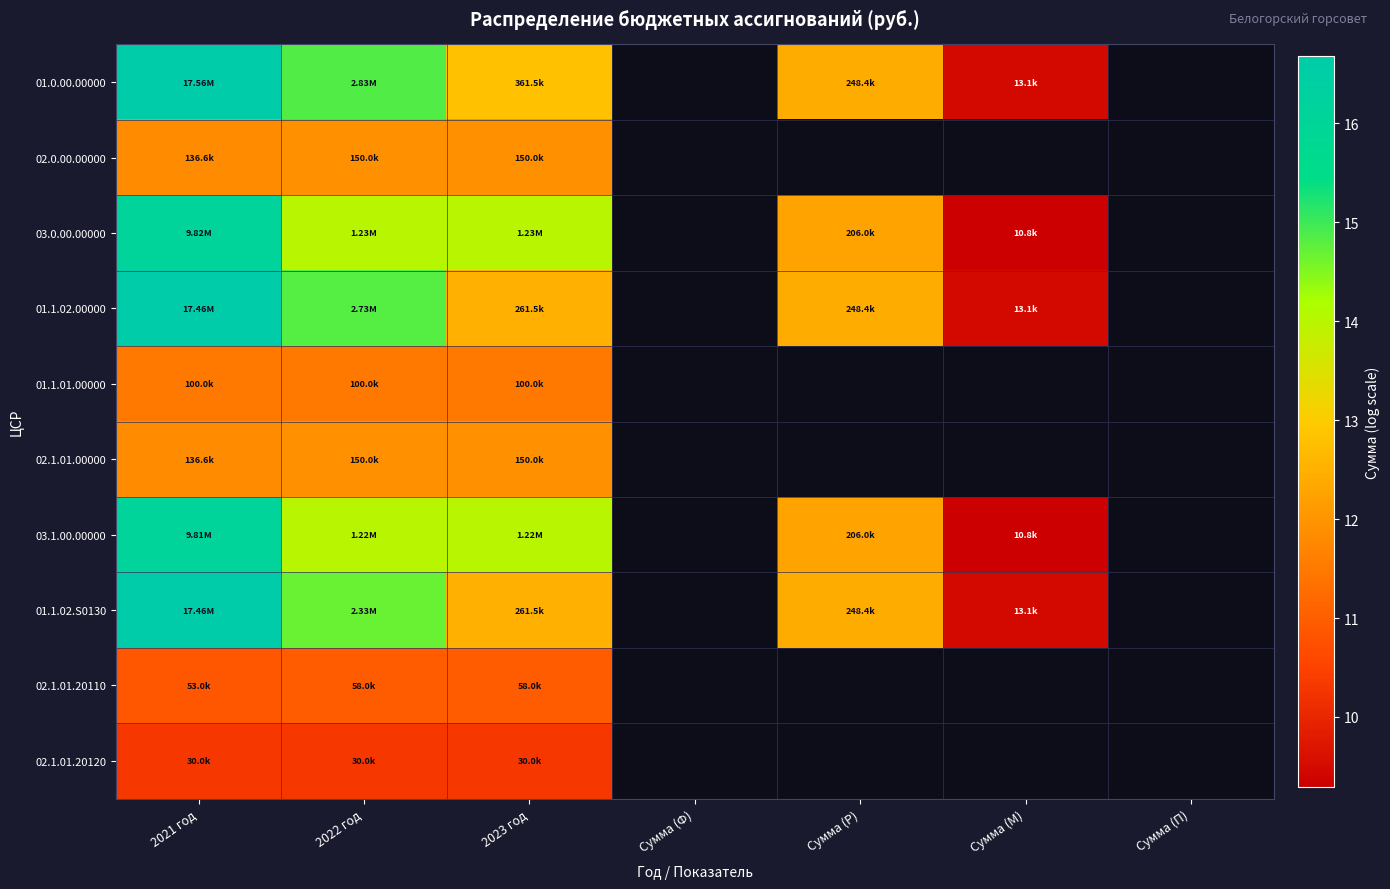

At which category is the sum across all series the highest?

2021 год